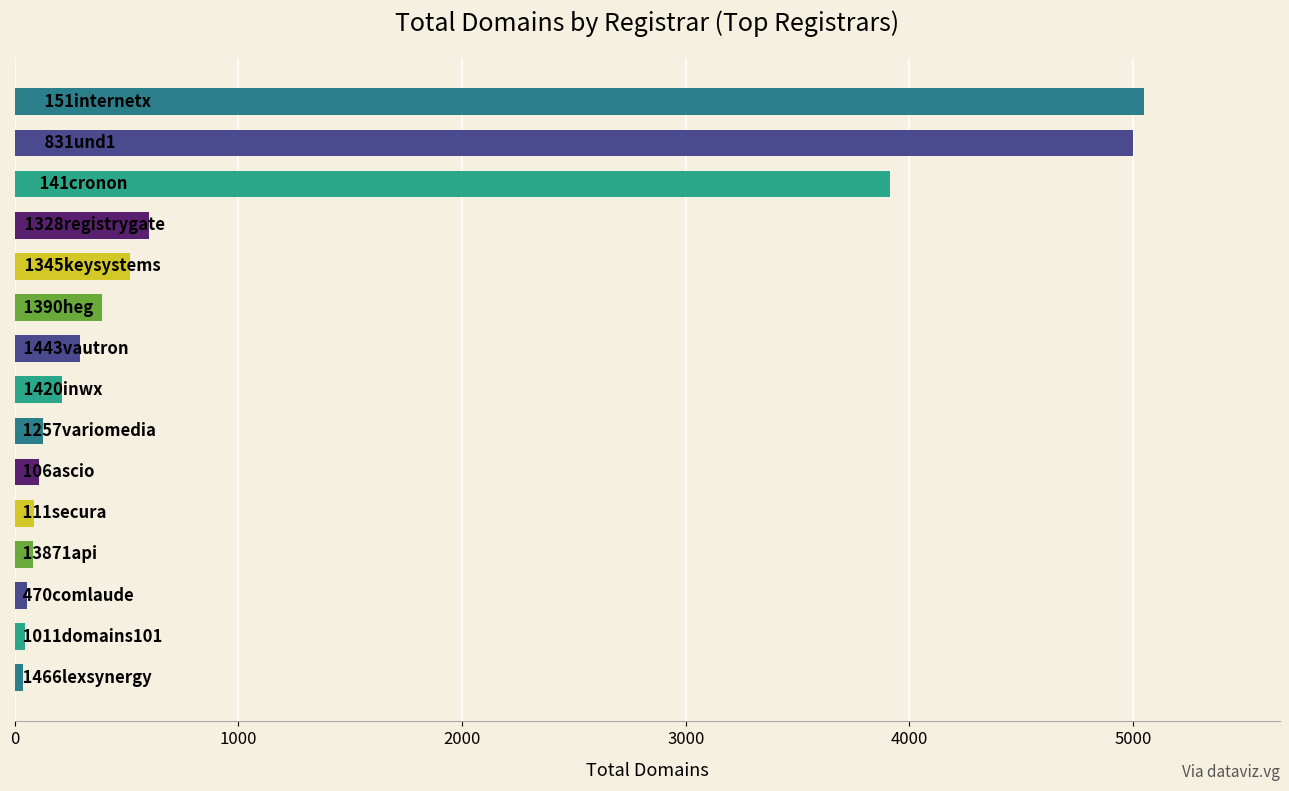

What is the difference between the second highest and minimum values?

4961